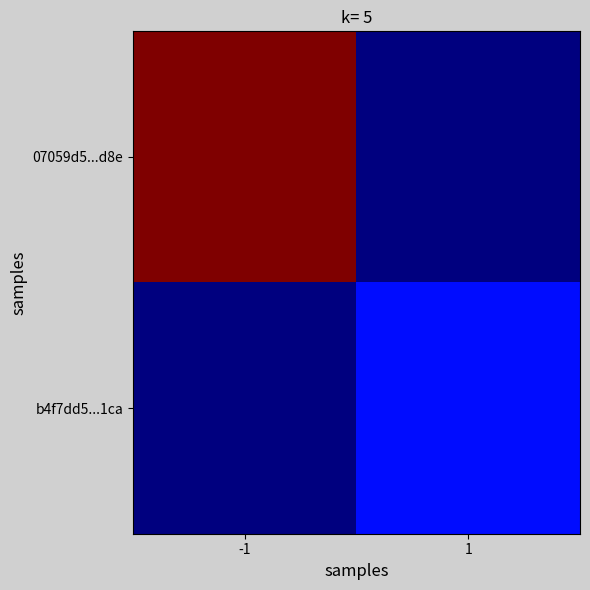

Which has a higher value, -1 or 1?

-1